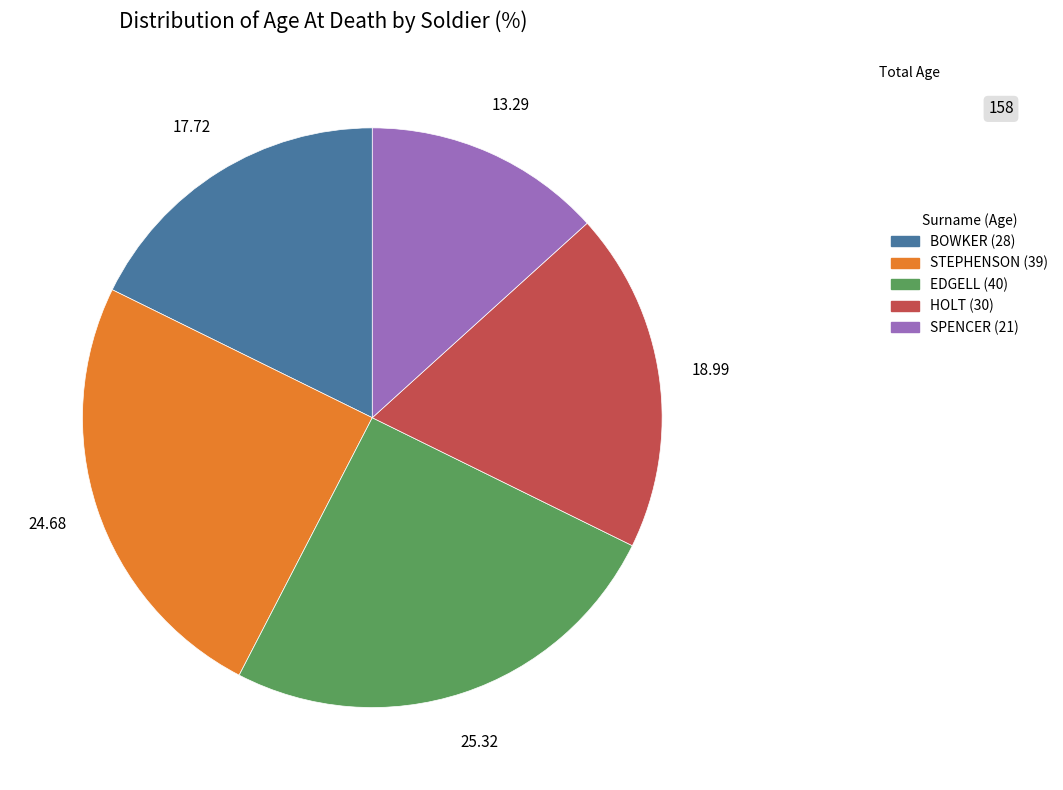

True or false: BOWKER (28) accounts for 18% of the total.

True